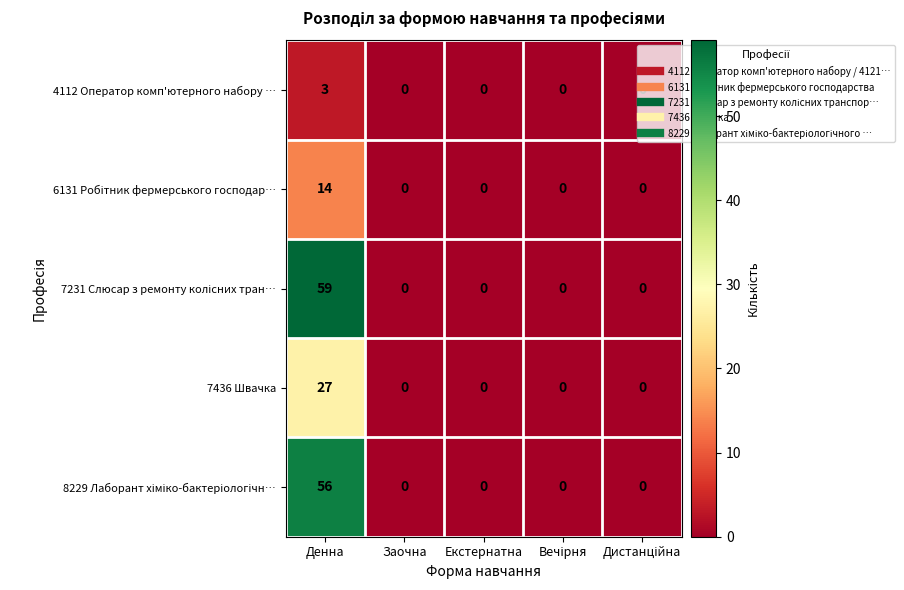

Count the 4112 Оператор комп'ютерного набору … values in the range 0 to 1.

4